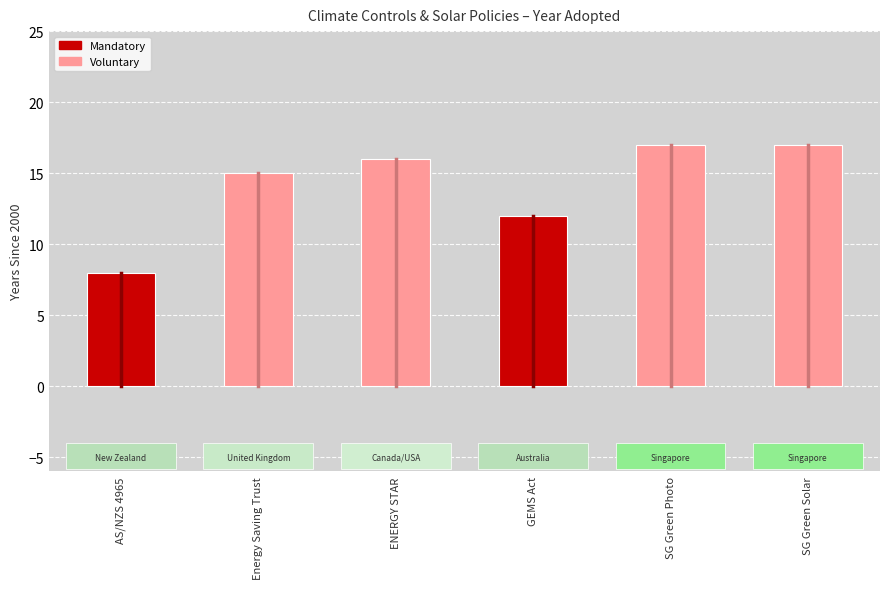

Read the value at ENERGY STAR.

16